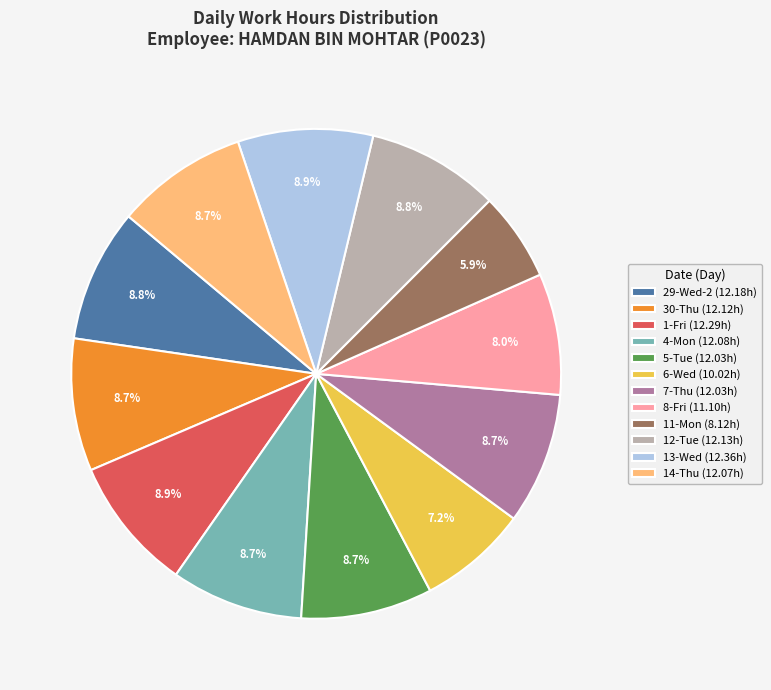

What is the smallest slice in the pie chart?

11-Mon (8.12h)